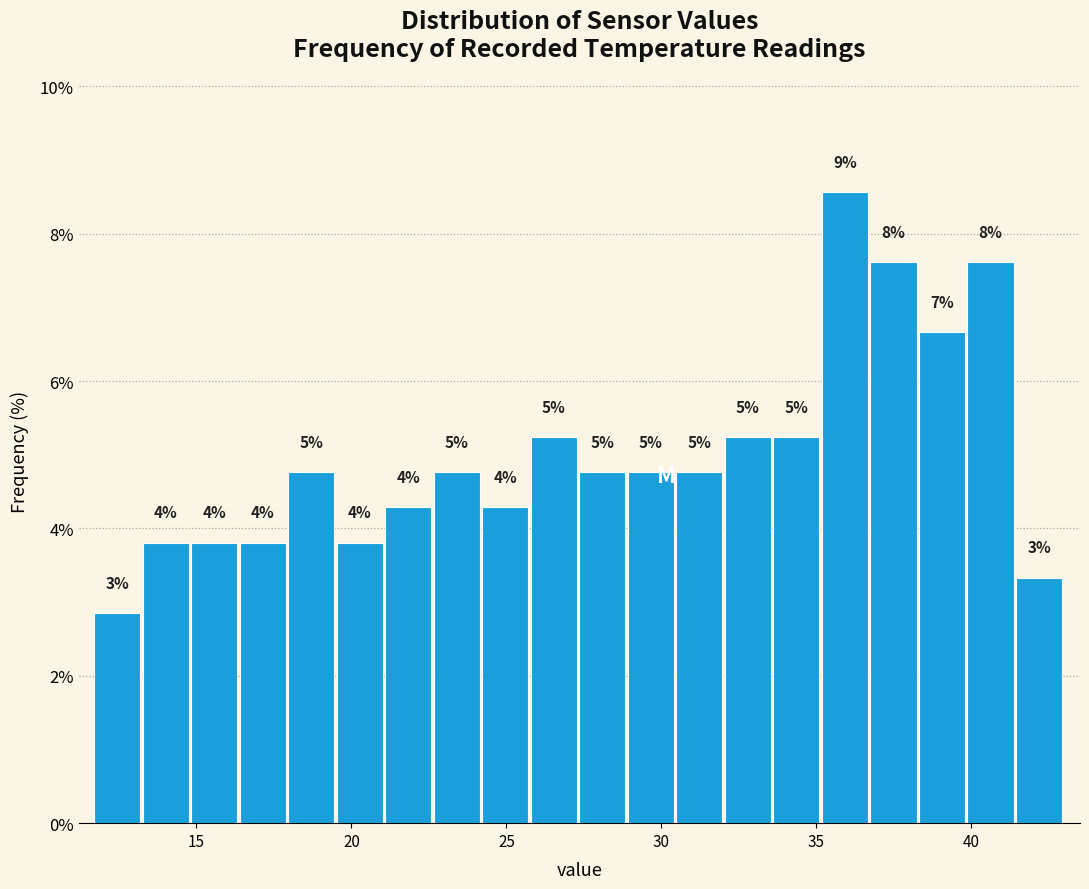

Around what value on the x-axis is the tallest bar? Give the approximate position of its centre, as read against the axis.

36.0